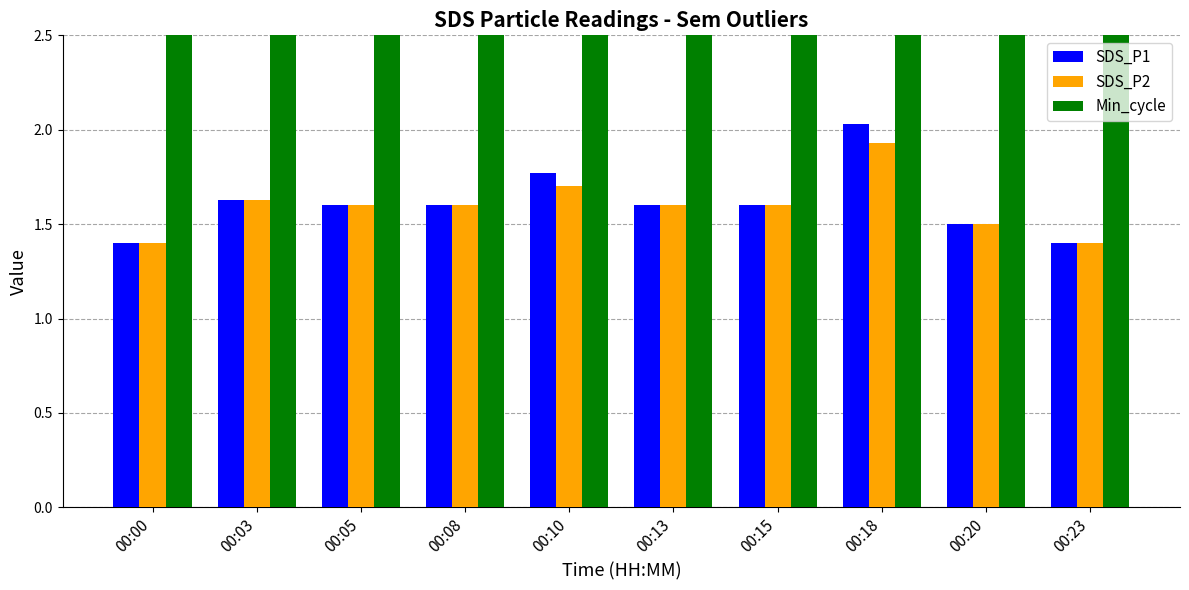

Rank the categories by Min_cycle value from highest to lowest.

00:00, 00:03, 00:05, 00:08, 00:10, 00:13, 00:15, 00:18, 00:20, 00:23